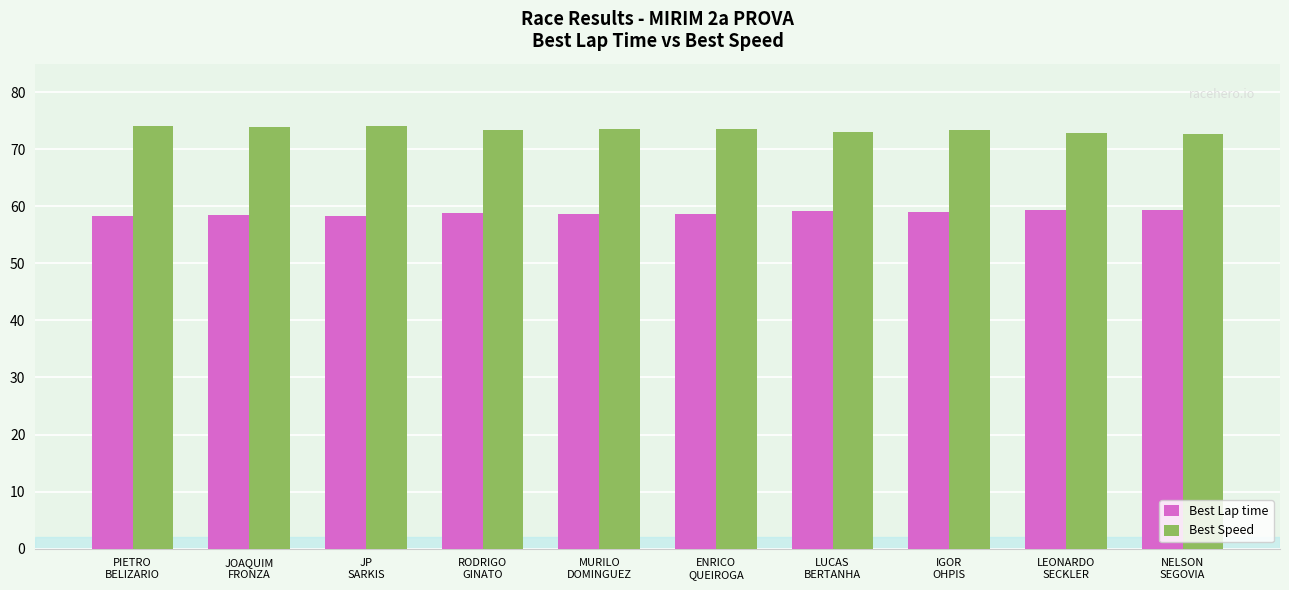

What is the minimum value shown in the chart?

58.3